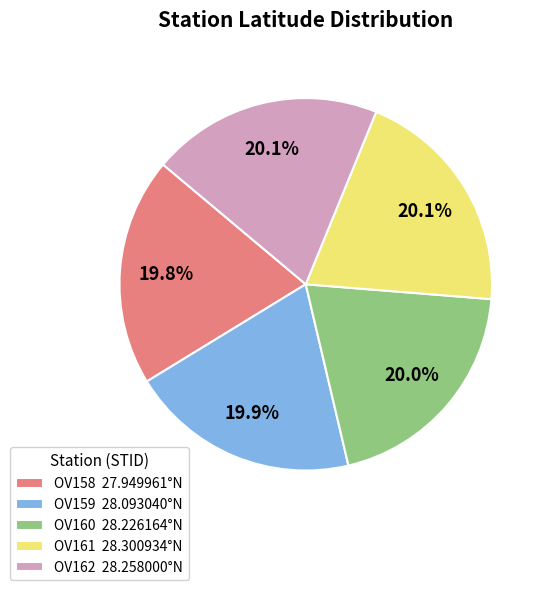

Does OV158 account for over 50% of the chart?

No